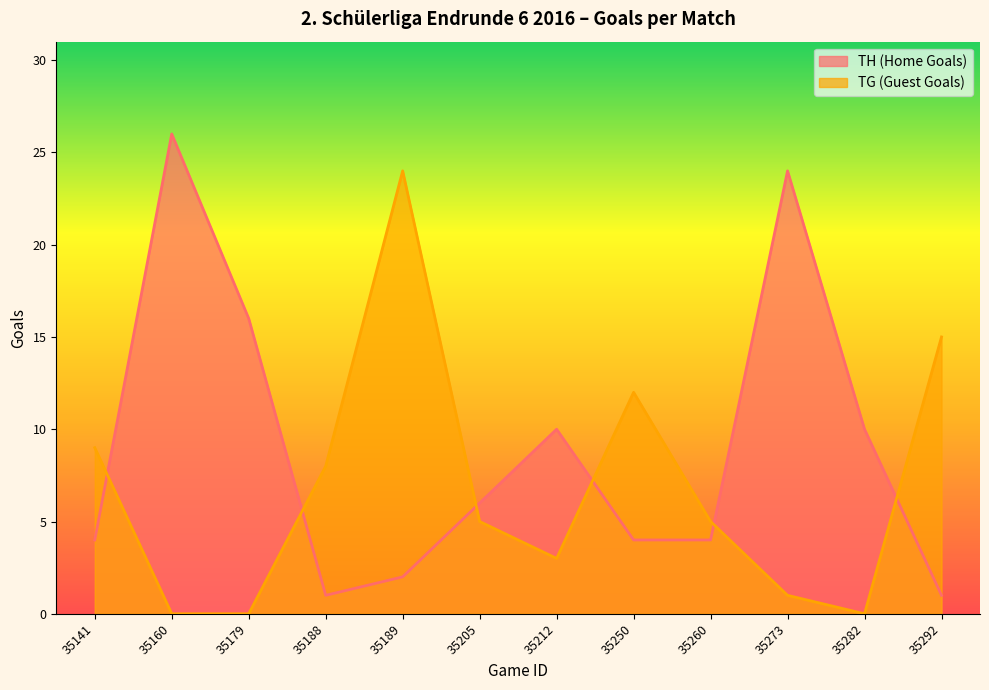

What is the value of the TG (Guest Goals) point at the 5th from the left?

24